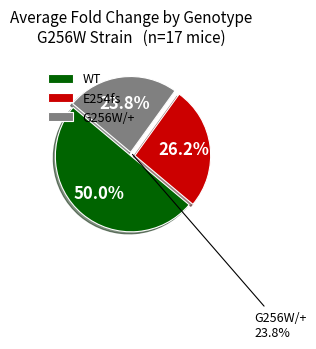

How many slices are in this pie chart?

3